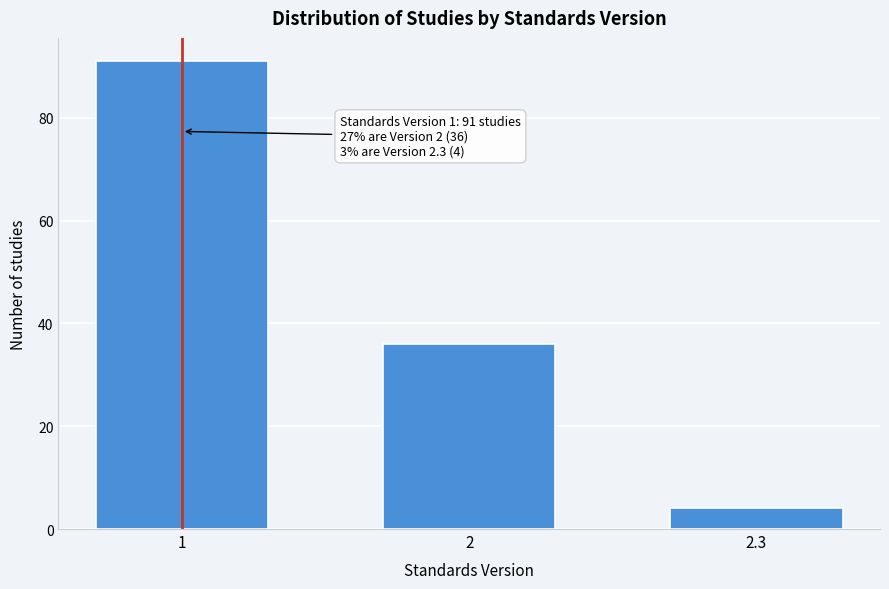

Reading right to left, what are all the values shown in this chart?

2.3=4	2=36	1=91